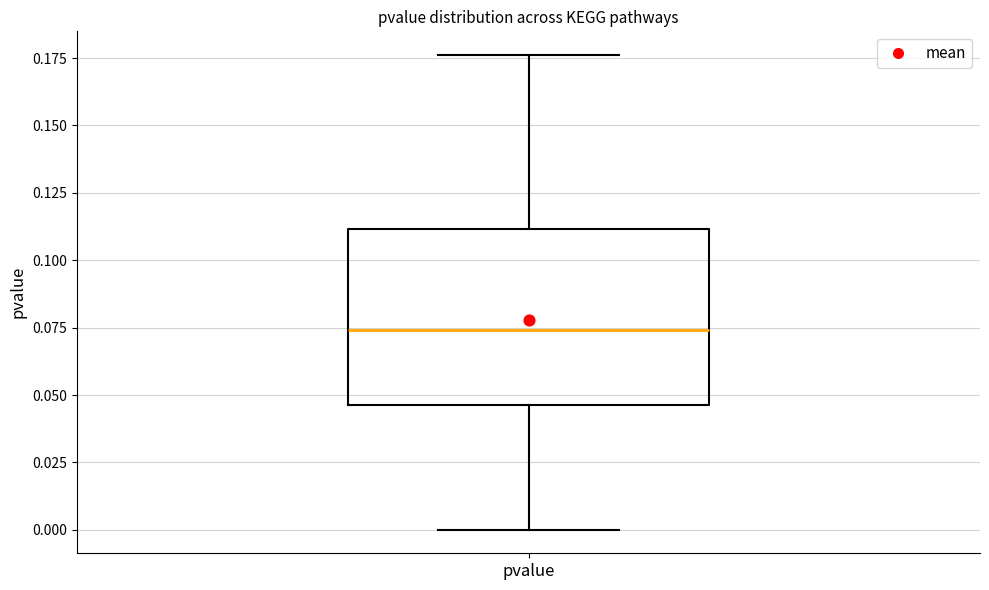

Where is the lower edge of the box for pvalue on the y-axis? The values are not printed on the chart, so give them approximately, as read against the axis.

0.045